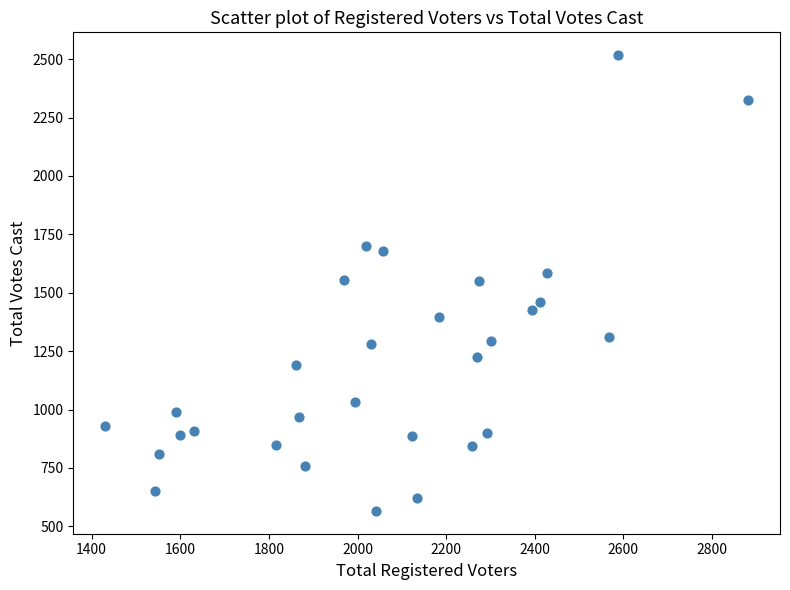

What is the range of Y values (max minus min)?

1951